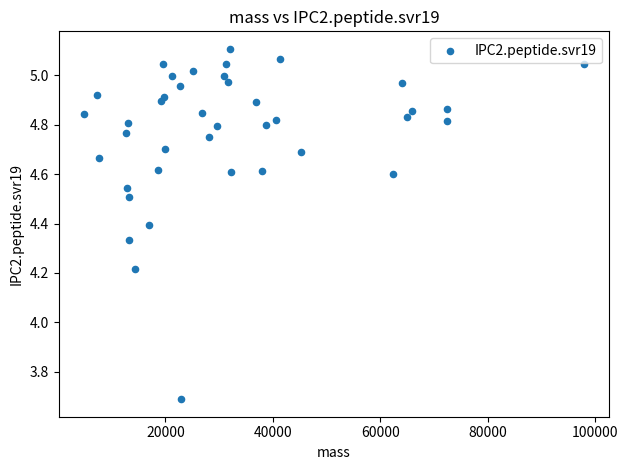

What is the range of X values (max minus min)?

93122.1